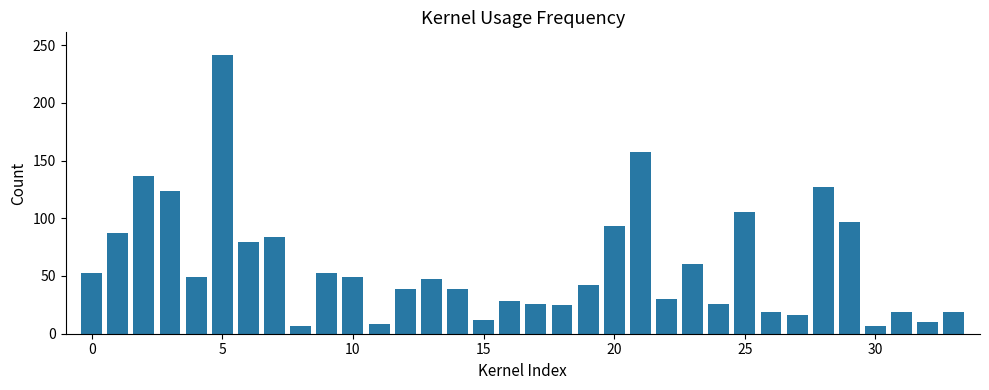

What is the greatest value displayed?

241